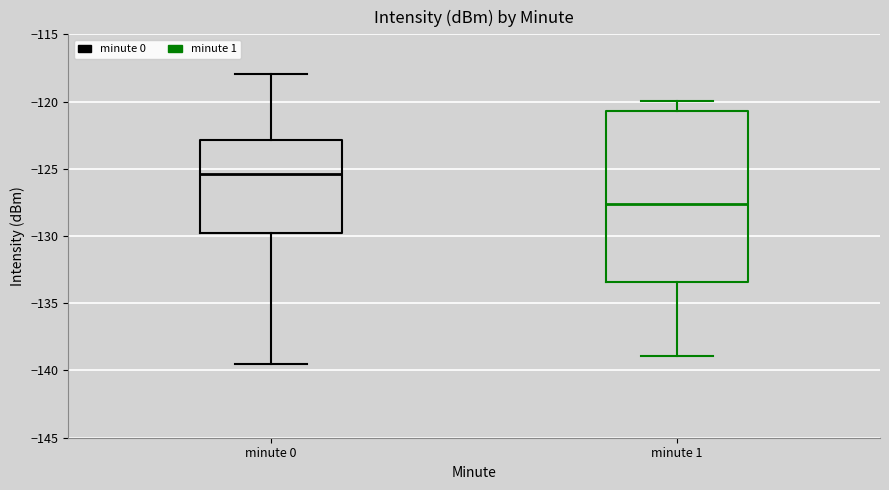

Which box's median line is the lowest?

minute 1